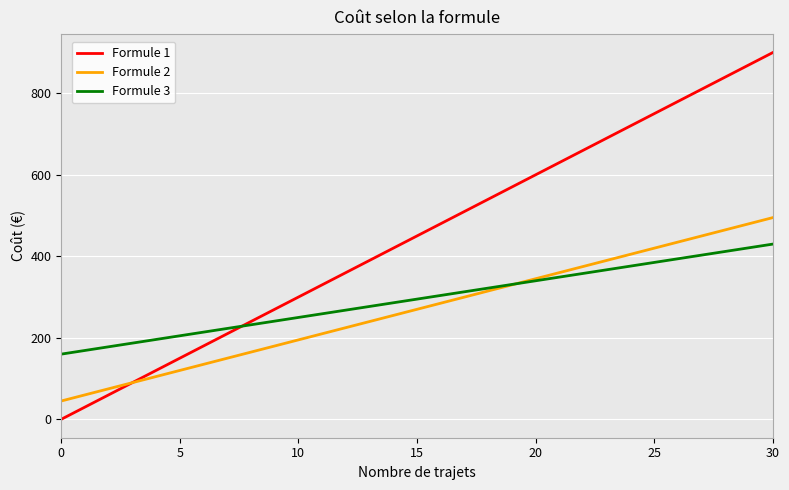

True or false: Formule 3 has a value of 250 at 10.

True